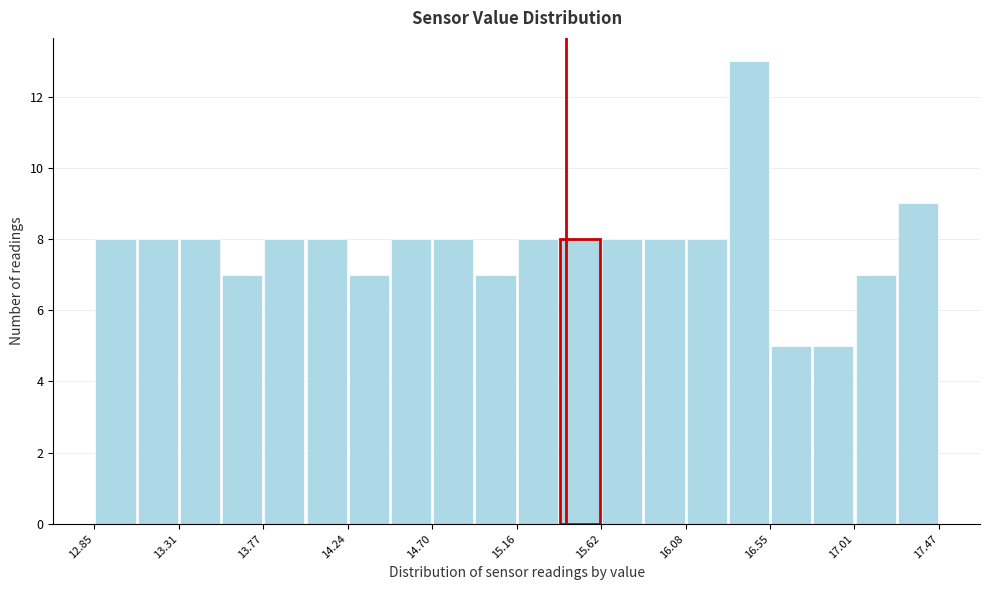

Over which range of the x-axis is the bar tallest?

16.30 to 16.55